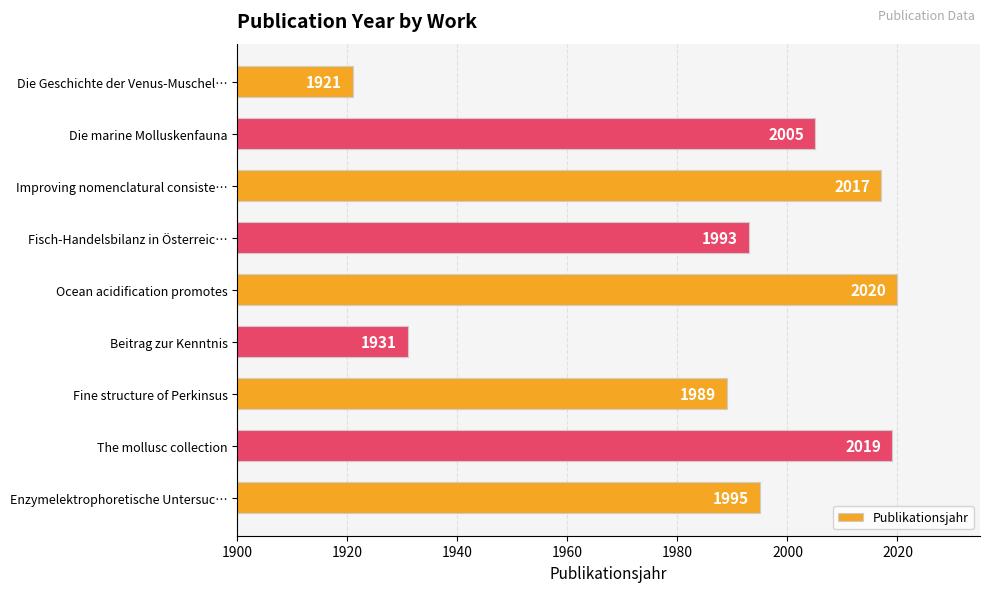

The chart shows a value of 2570 at Die Geschichte der Venus-Muschel…. True or false?

False